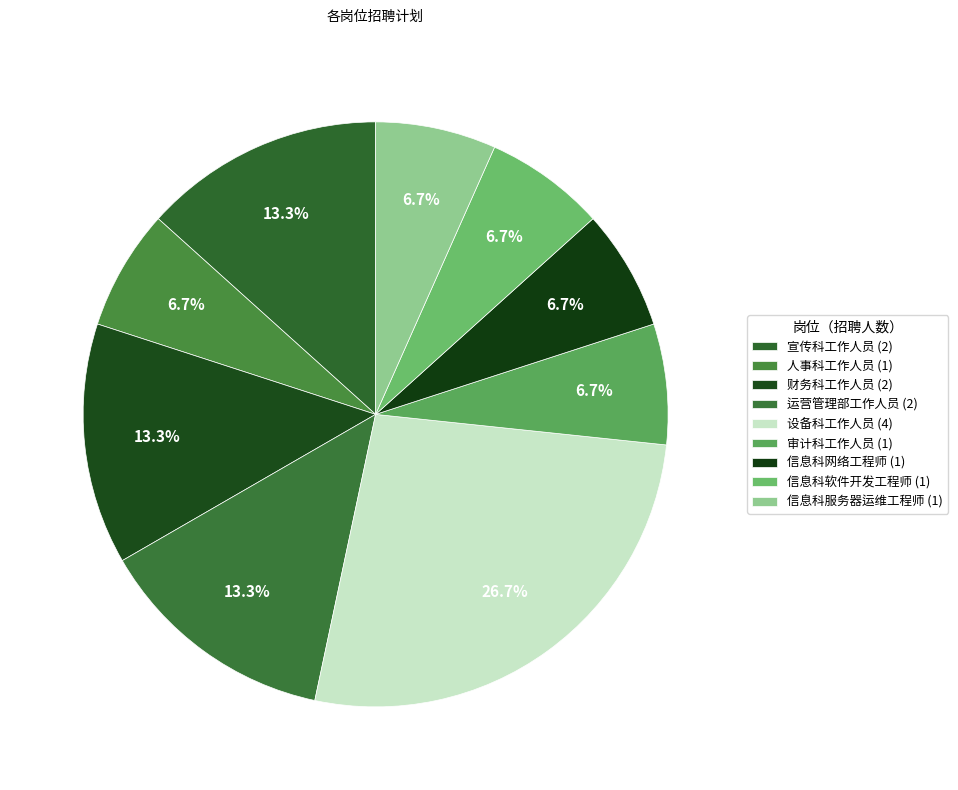

Is there any slice that represents more than half of the pie?

No